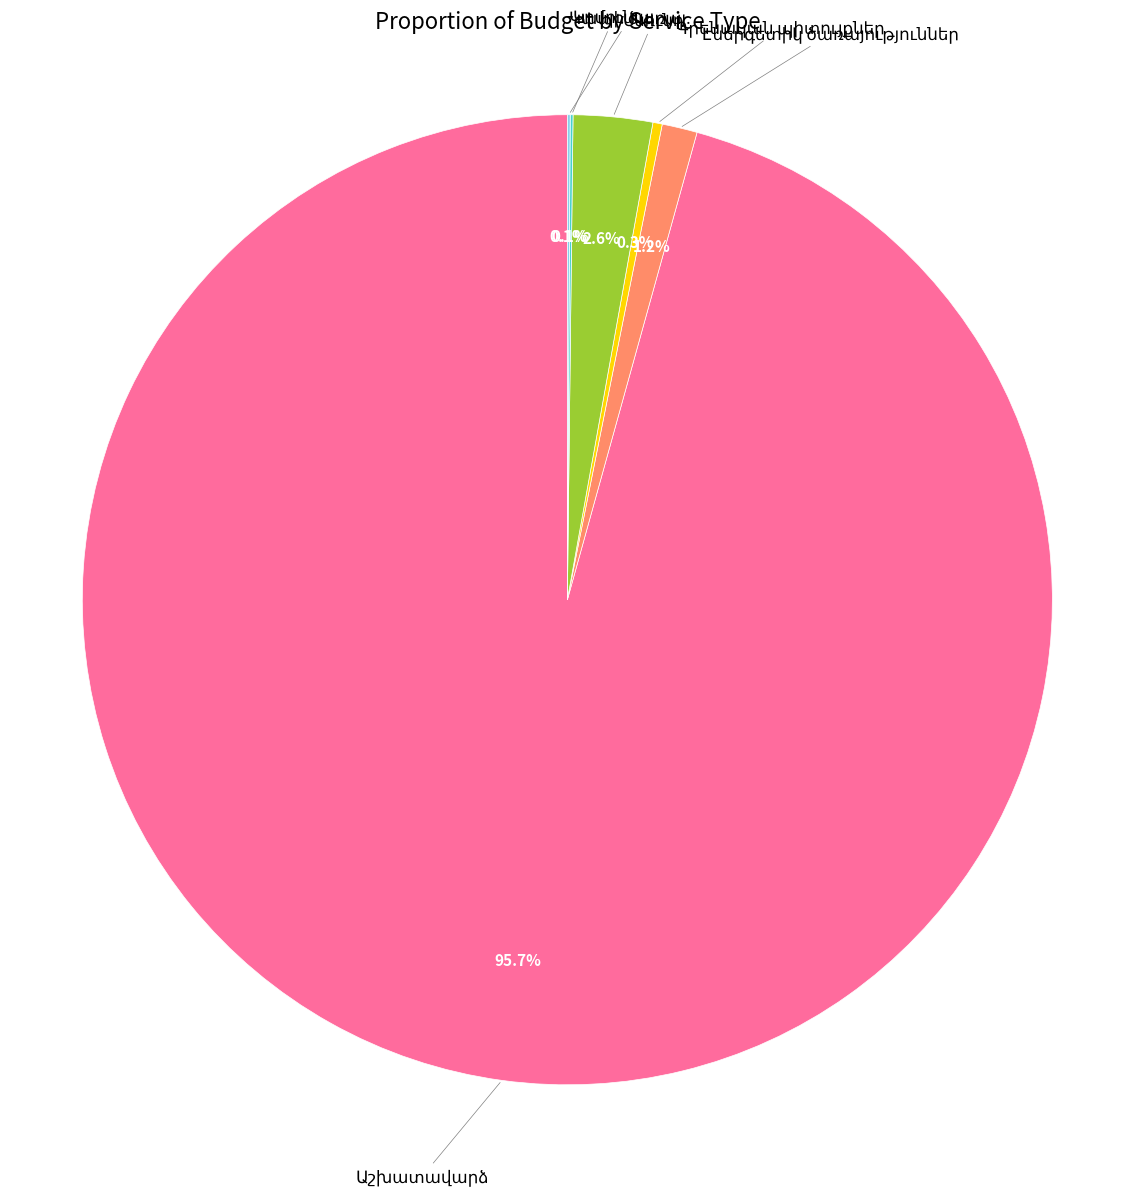

Is there any slice that represents more than half of the pie?

Yes